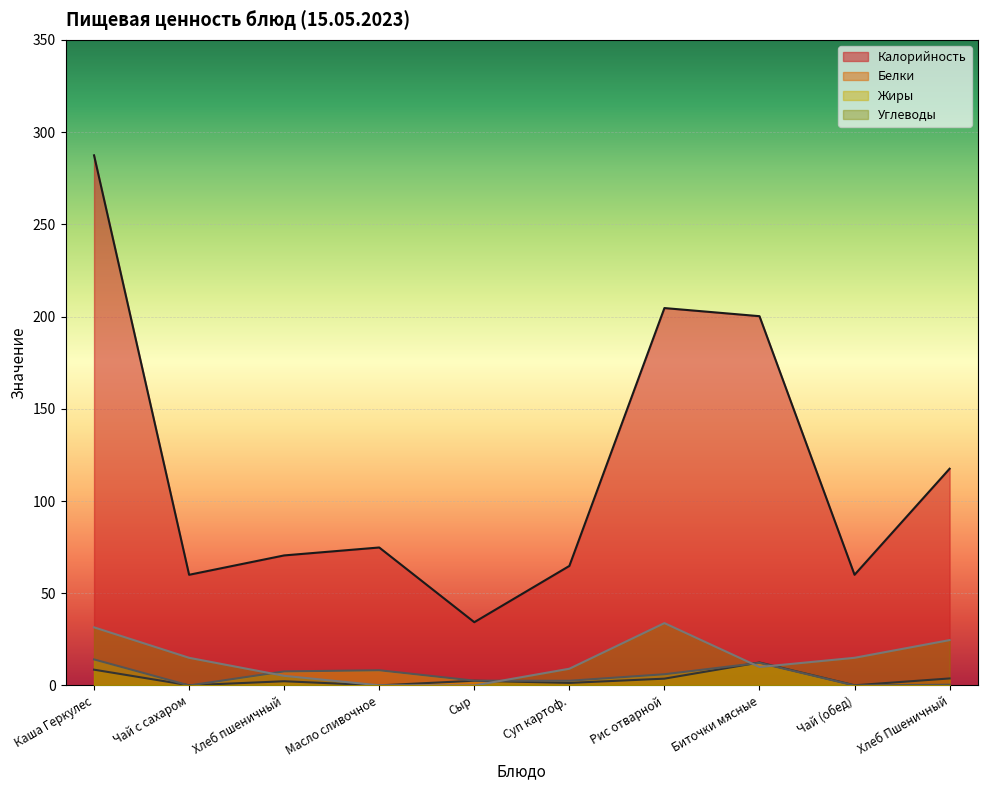

What position from the left is Сыр?

5